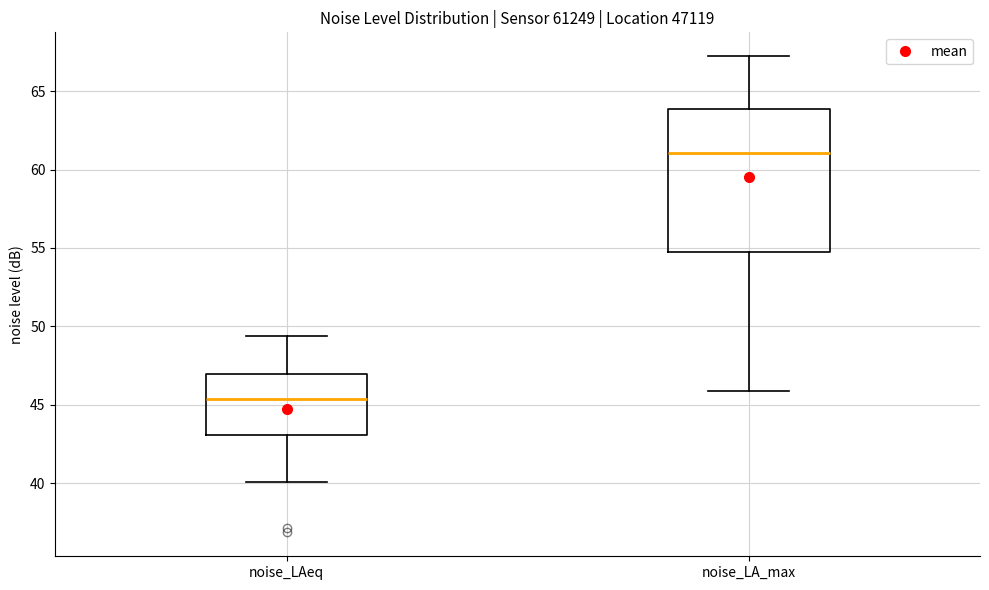

Which box is the tallest, from its lower edge to its upper edge?

noise_LA_max